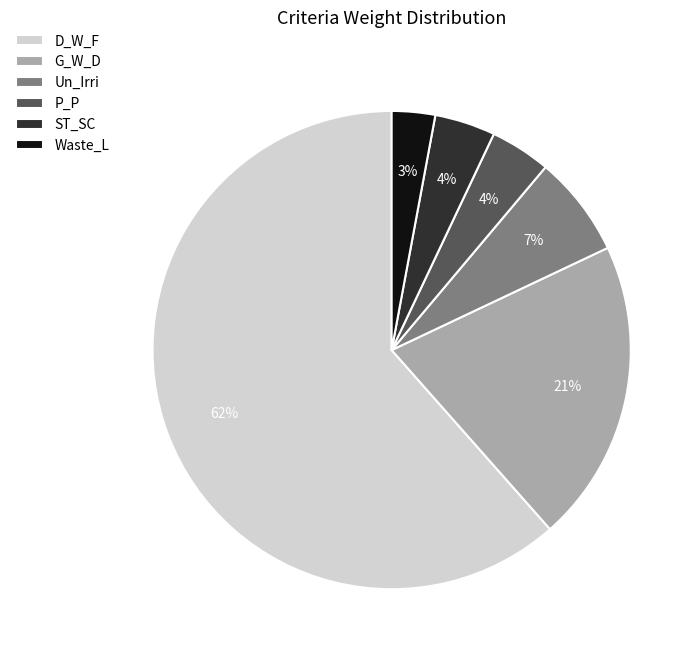

To the nearest percent, what is the difference between the ST_SC and Un_Irri slice percentages?

3%